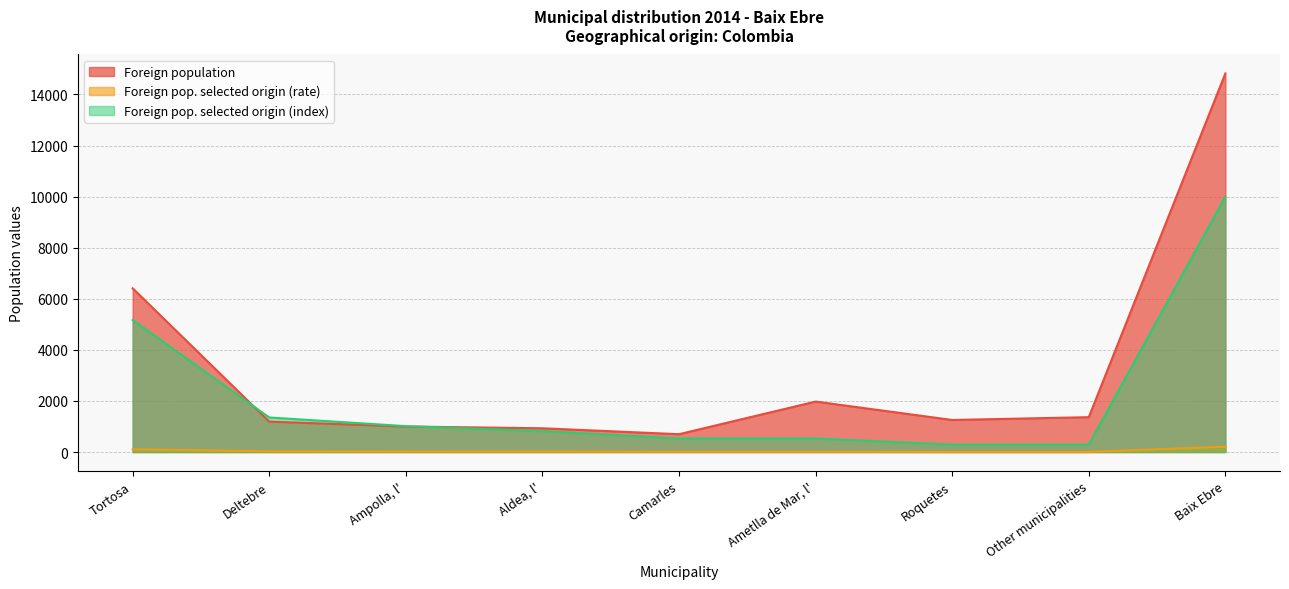

What is the total value across all series at Aldea, l'?

1768